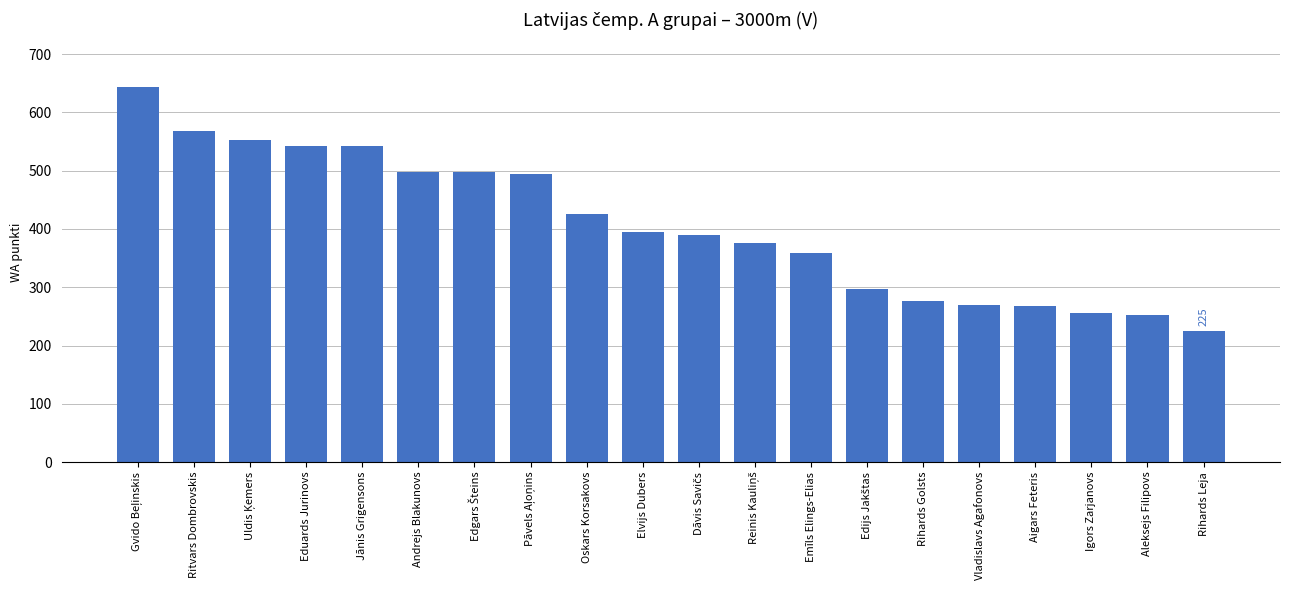

What is the approximate value at Ritvars Dombrovskis, to the nearest 10?

570